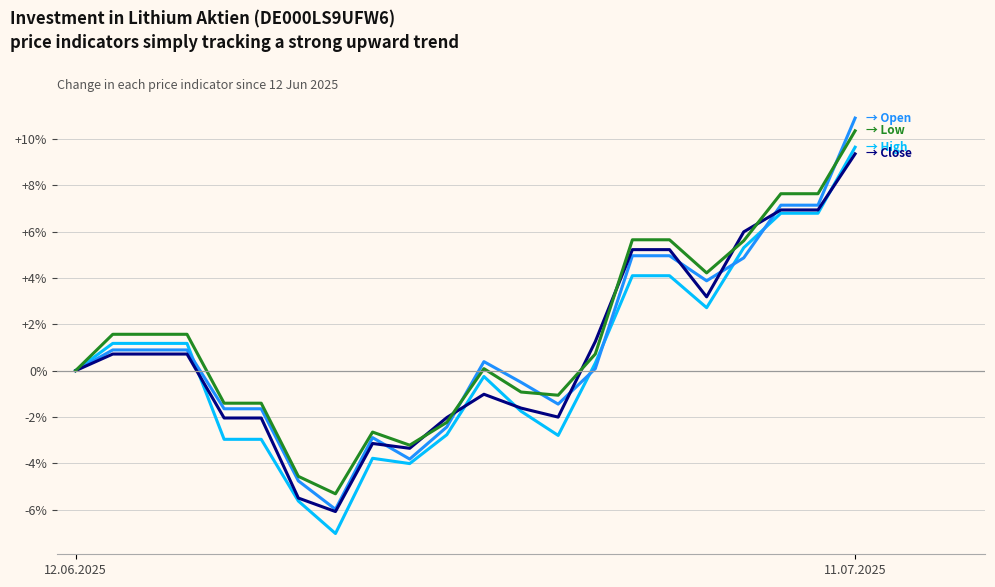

What is the smallest value displayed?

-7.0